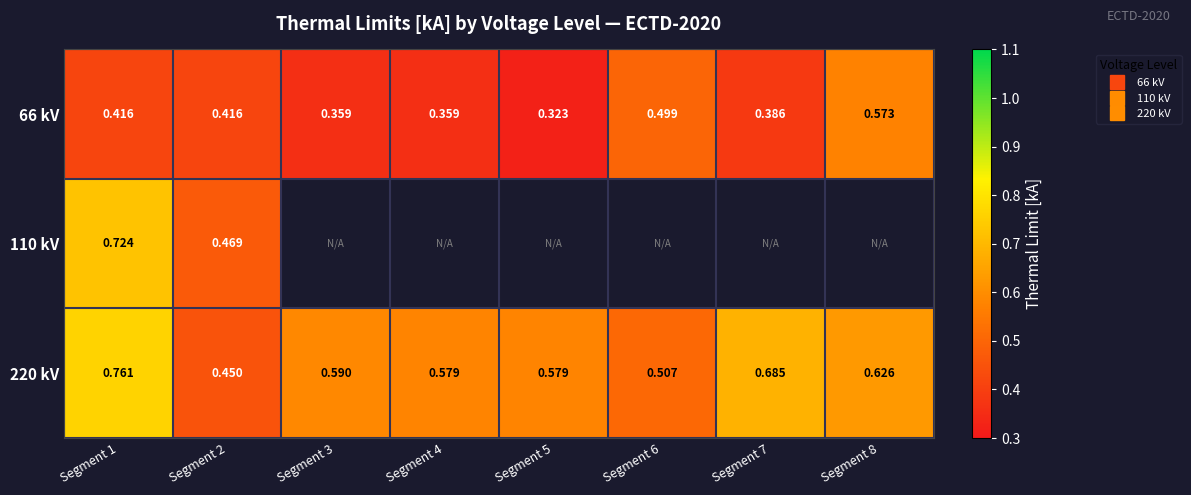

What is the difference between the 220 kV values at Segment 2 and Segment 6?

0.1